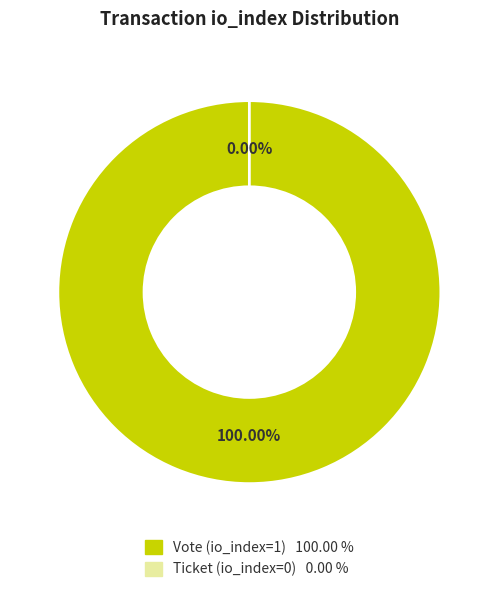

What is the change in value from Vote (io_index=1) to Ticket (io_index=0)?

-1